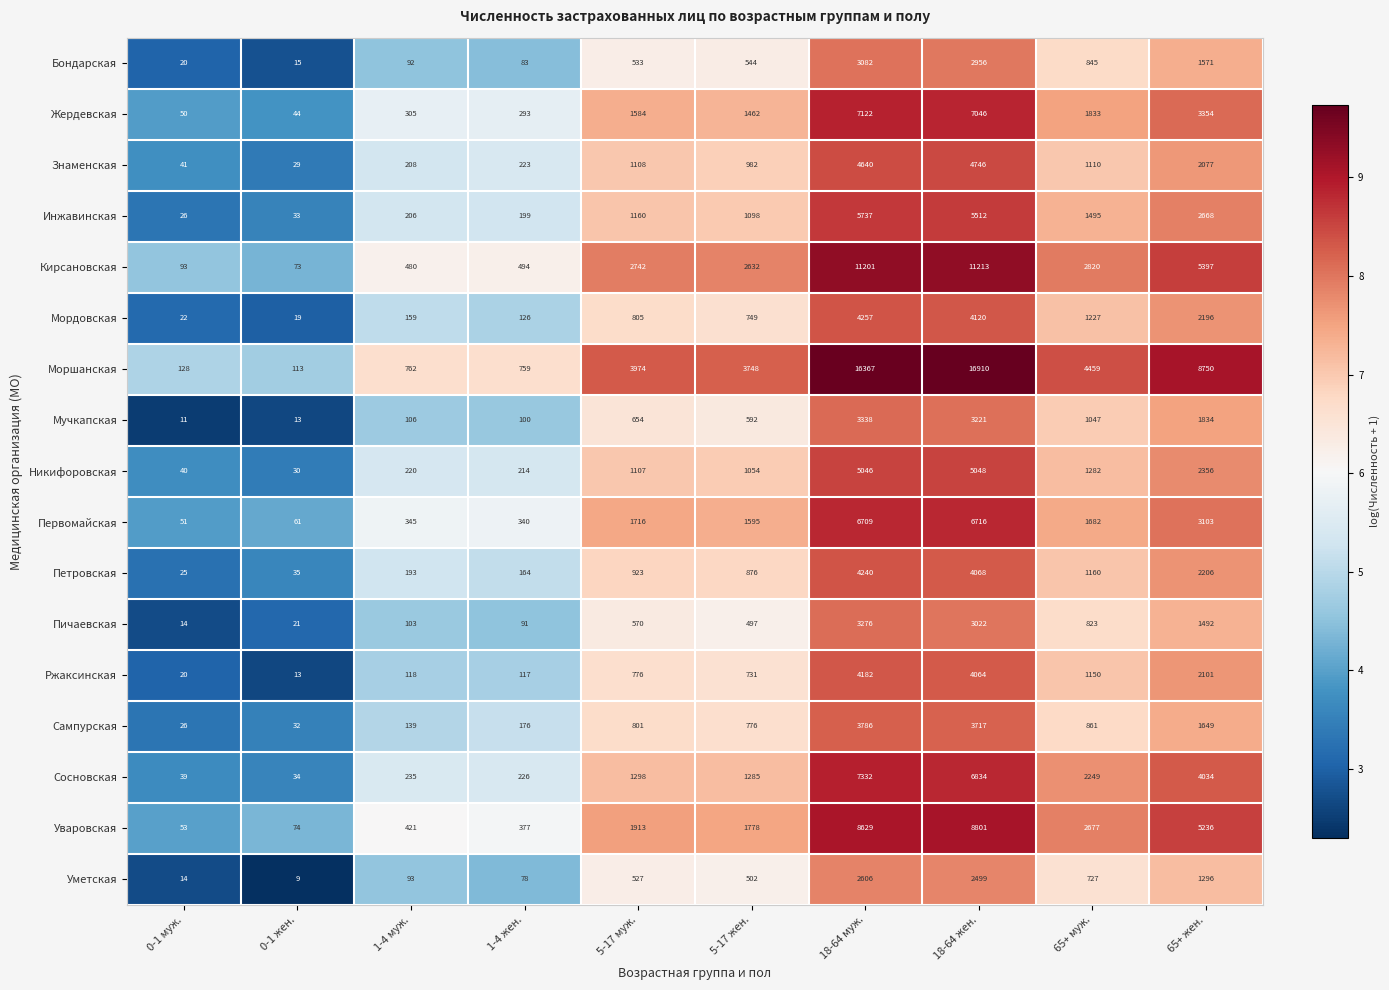

List the labels in order of Уваровская value, smallest first.

0-1 муж., 0-1 жен., 1-4 жен., 1-4 муж., 5-17 жен., 5-17 муж., 65+ муж., 65+ жен., 18-64 муж., 18-64 жен.